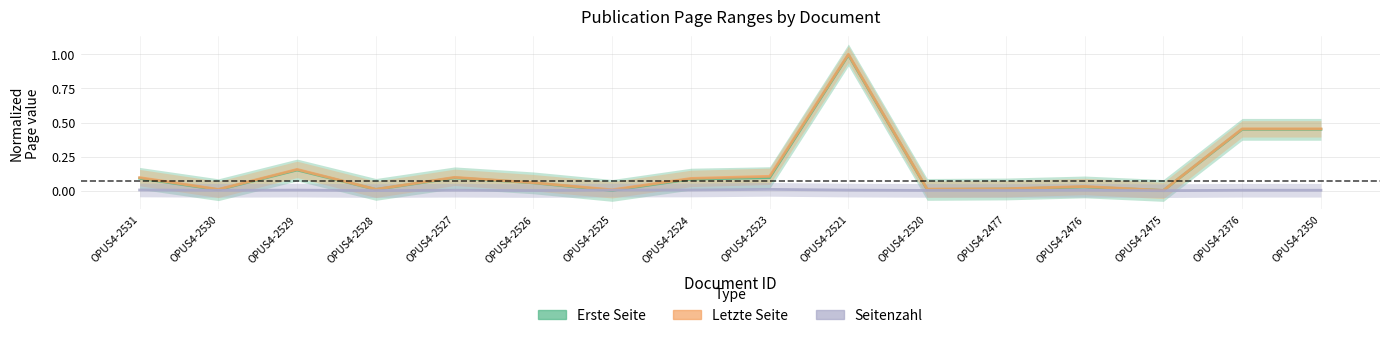

What are all the series names shown in the legend?

Erste Seite, Letzte Seite, Seitenzahl